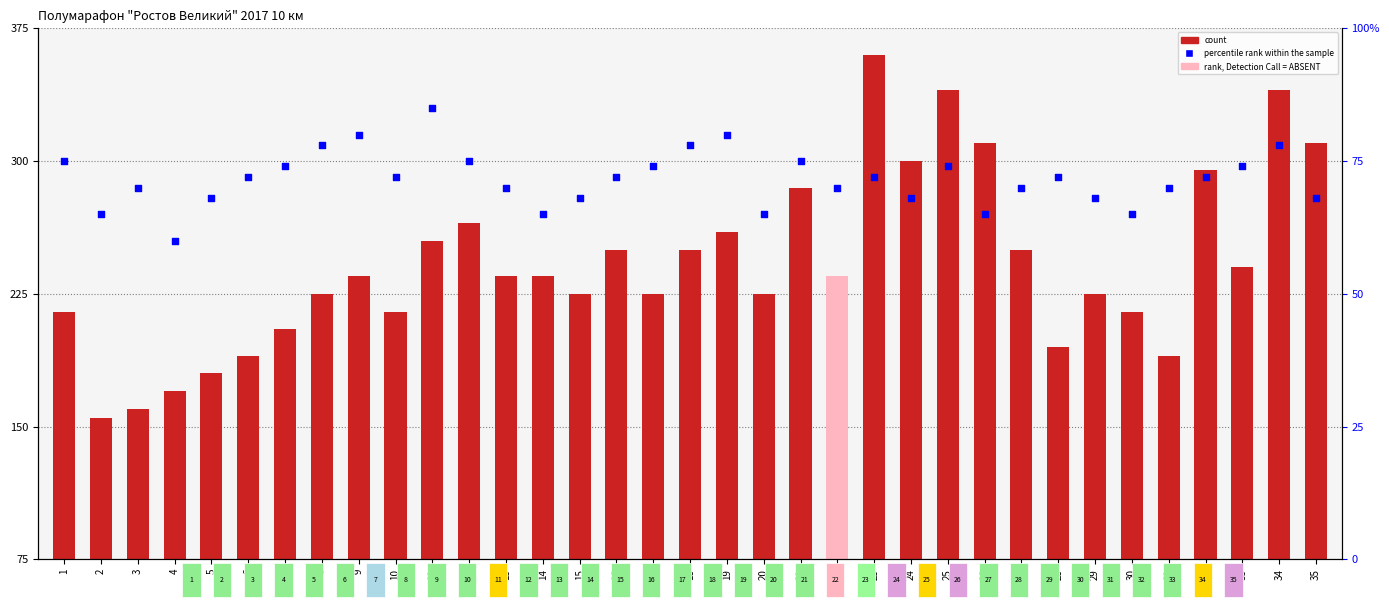

At how many categories does at least one series exceed 79?

35